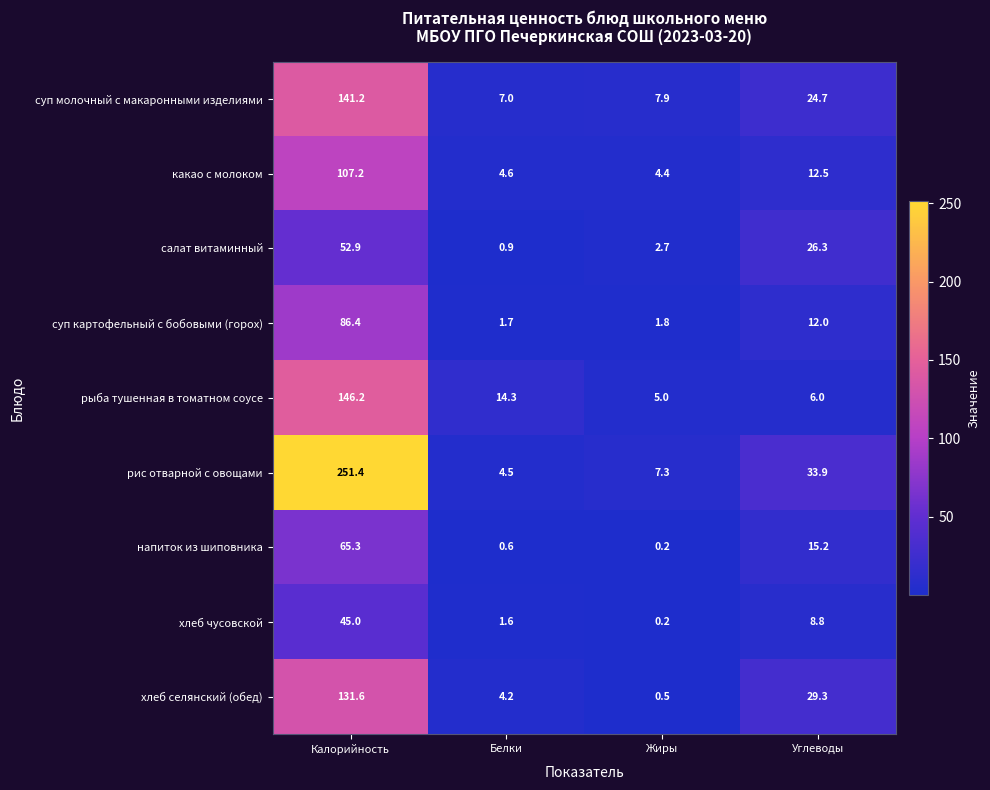

At which label does суп молочный с макаронными изделиями reach its minimum?

Белки